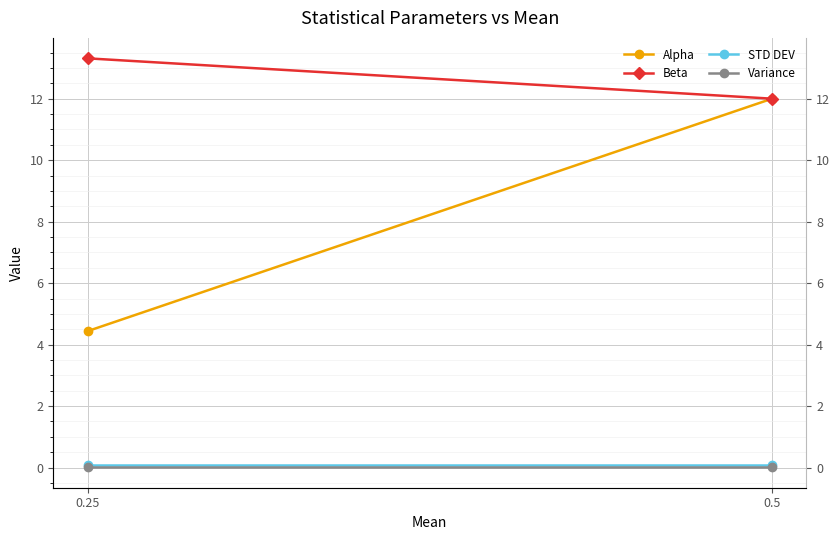

At which label is Alpha closest to 8?

0.25